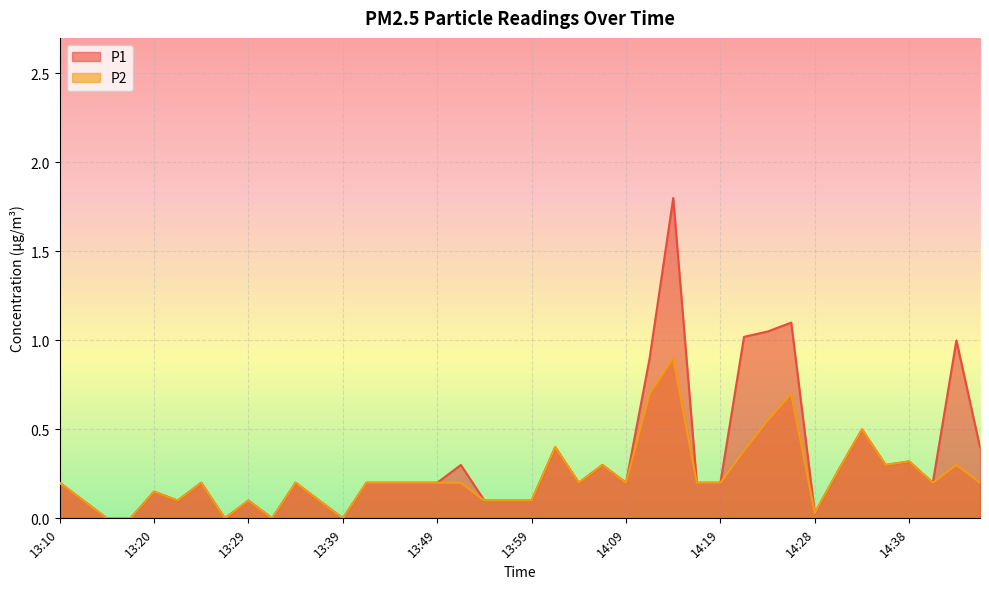

Rank the categories by P2 value from lowest to highest.

13:15, 13:17, 13:27, 13:32, 13:39, 14:28, 13:12, 13:22, 13:29, 13:37, 13:54, 13:56, 13:59, 13:20, 13:10, 13:24, 13:34, 13:42, 13:44, 13:47, 13:49, 13:52, 14:04, 14:09, 14:16, 14:19, 14:41, 14:46, 14:31, 14:06, 14:36, 14:43, 14:38, 14:21, 14:01, 14:33, 14:24, 14:11, 14:26, 14:14